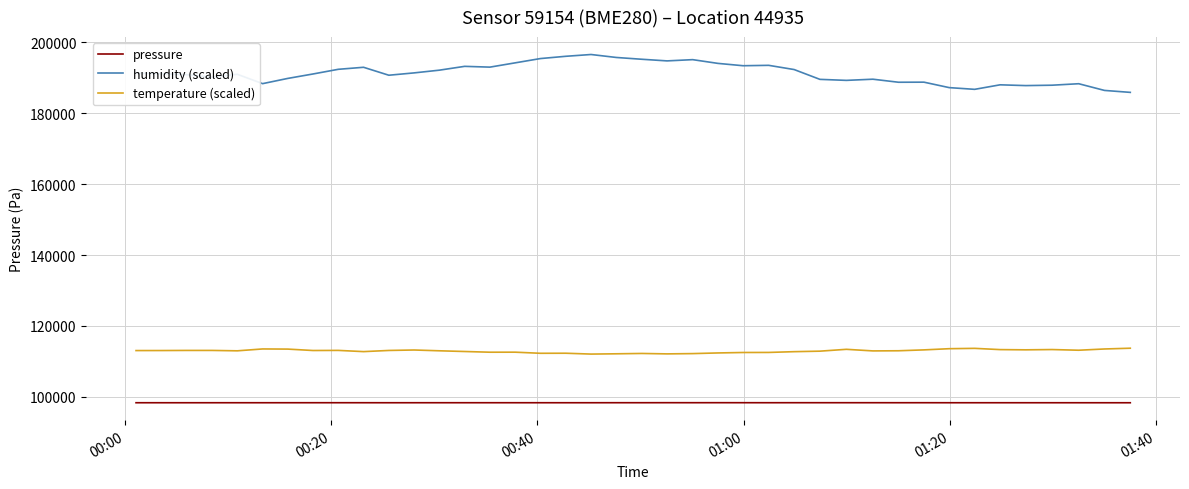

True or false: temperature (scaled) and pressure intersect in this chart.

False